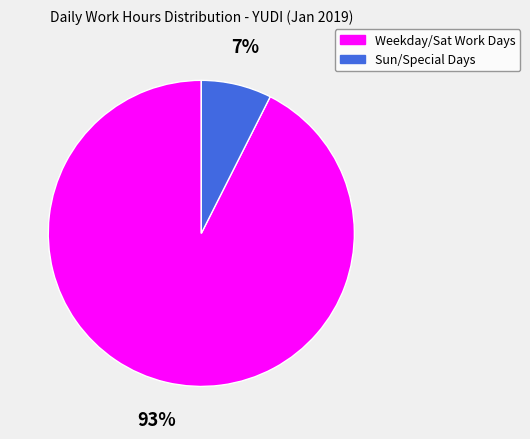

Count the number of slices in the pie.

2